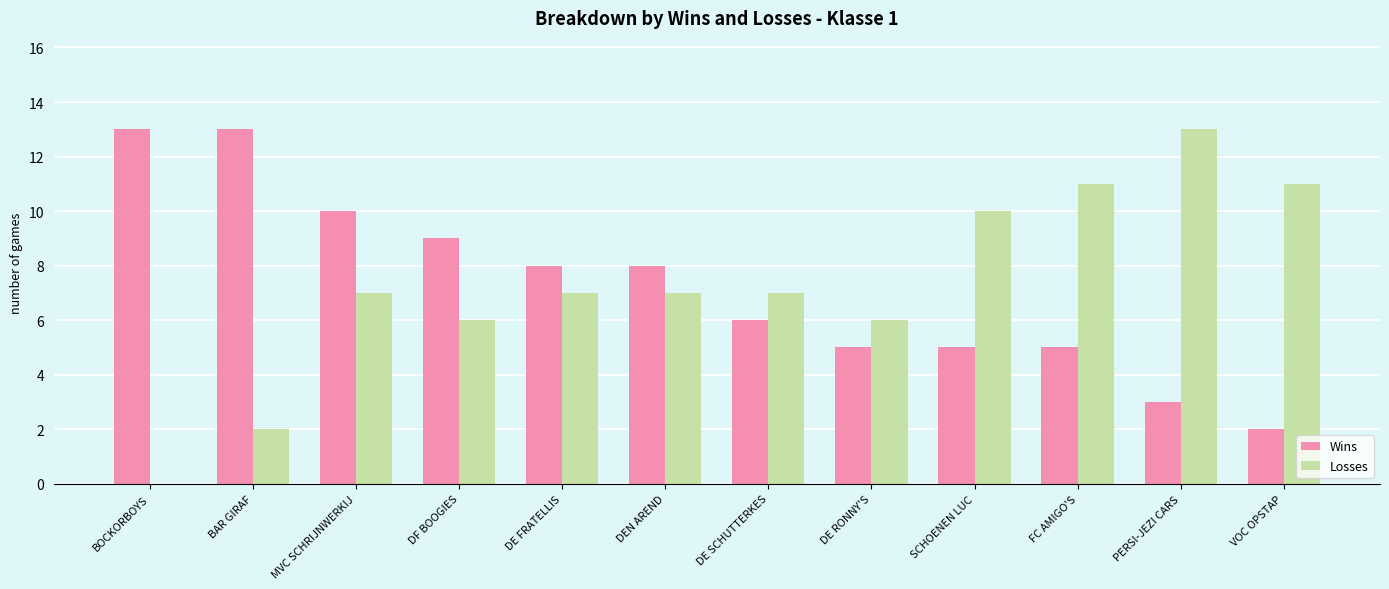

What value does the Losses series have at DF BOOGIES?

6